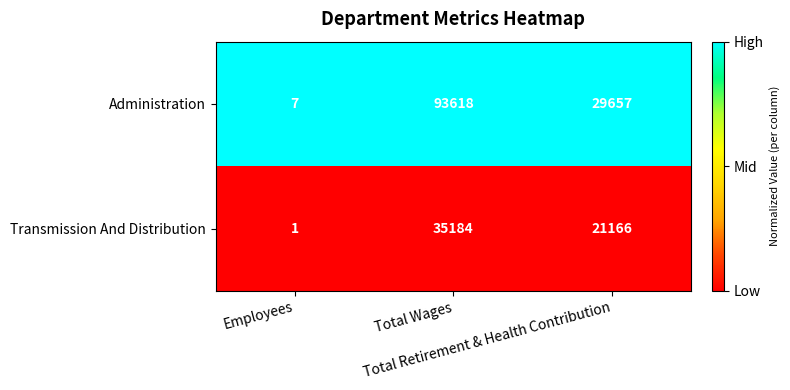

Which series changed the most between Employees and Total Wages?

Administration